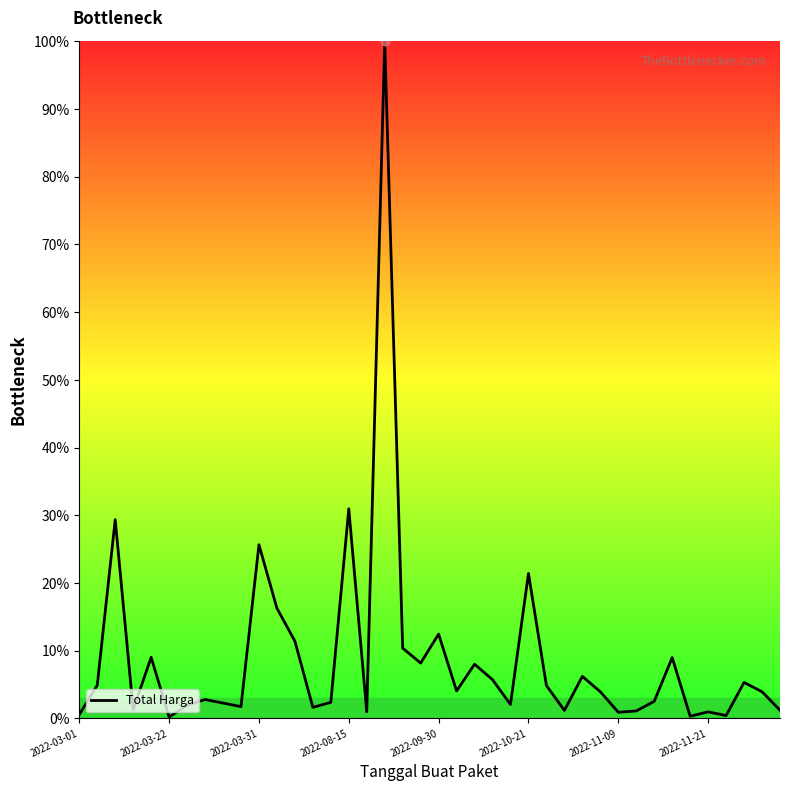

What is the greatest value displayed?

100.0